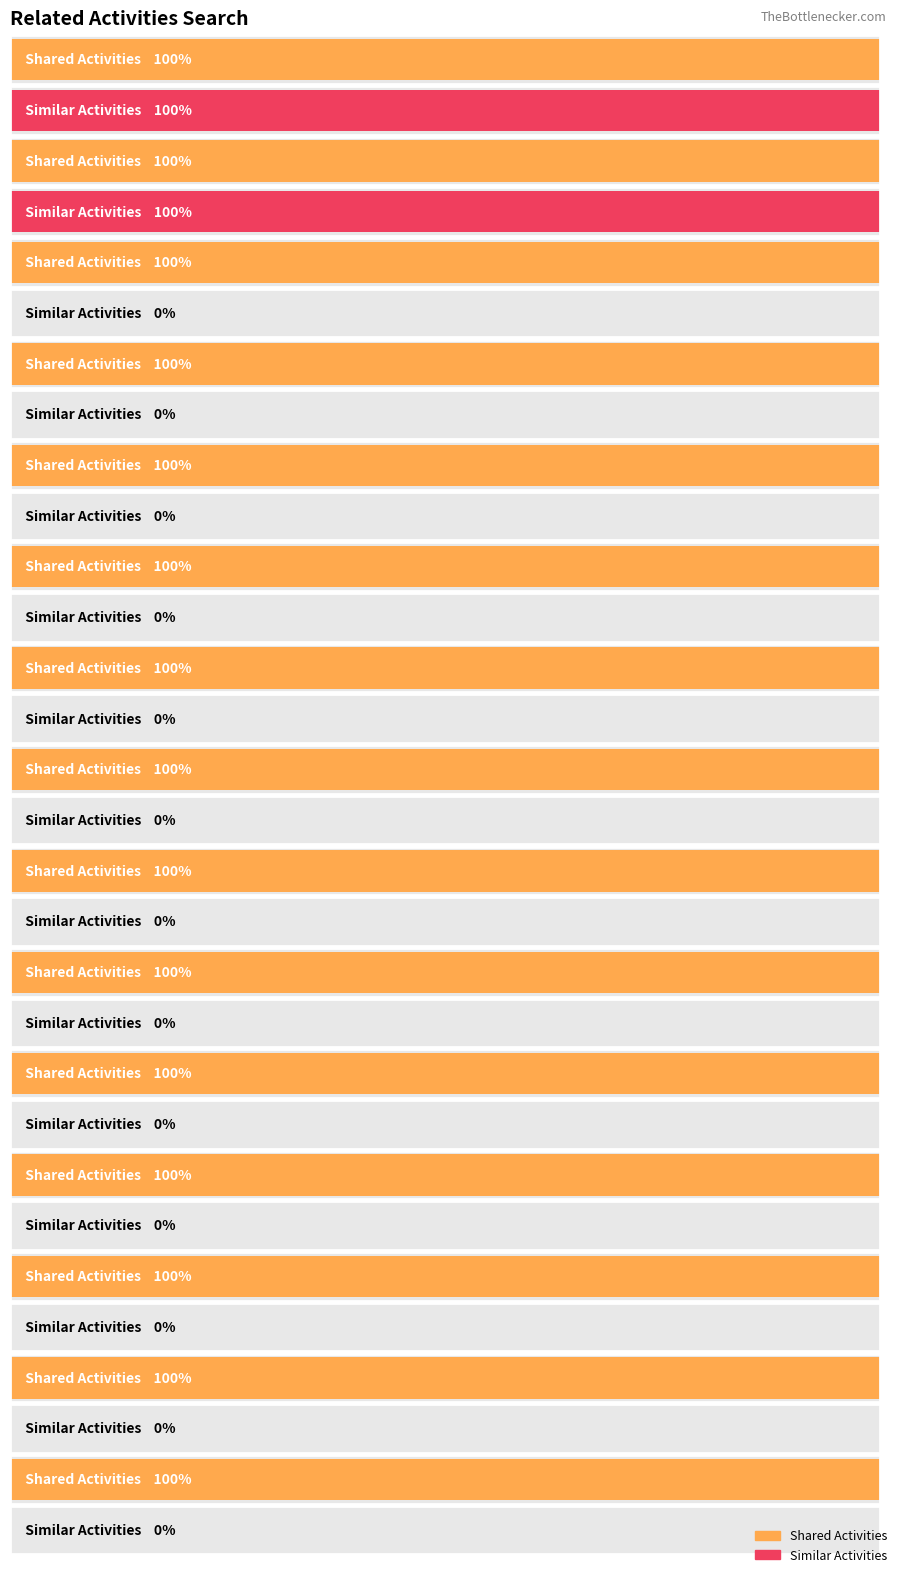

True or false: Similar Activities has a value of -1 at Plumbers, Pipefitters, and Steamfitters.

False